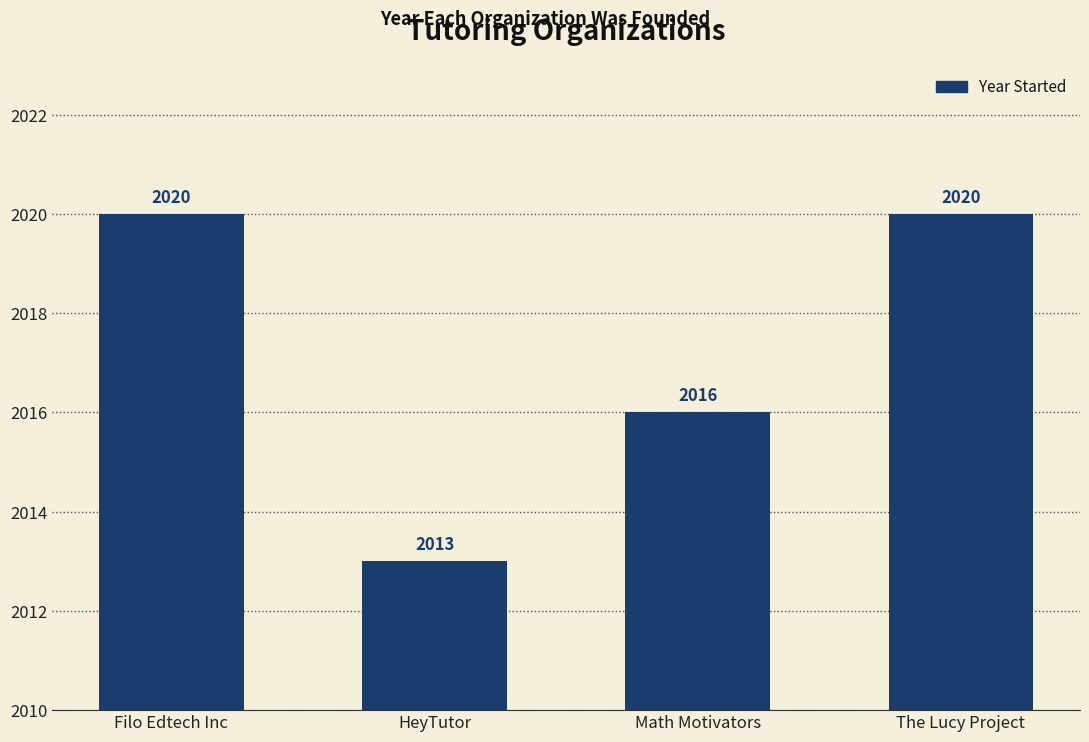

Approximately how many times larger is the value at HeyTutor compared to Math Motivators?

1.0